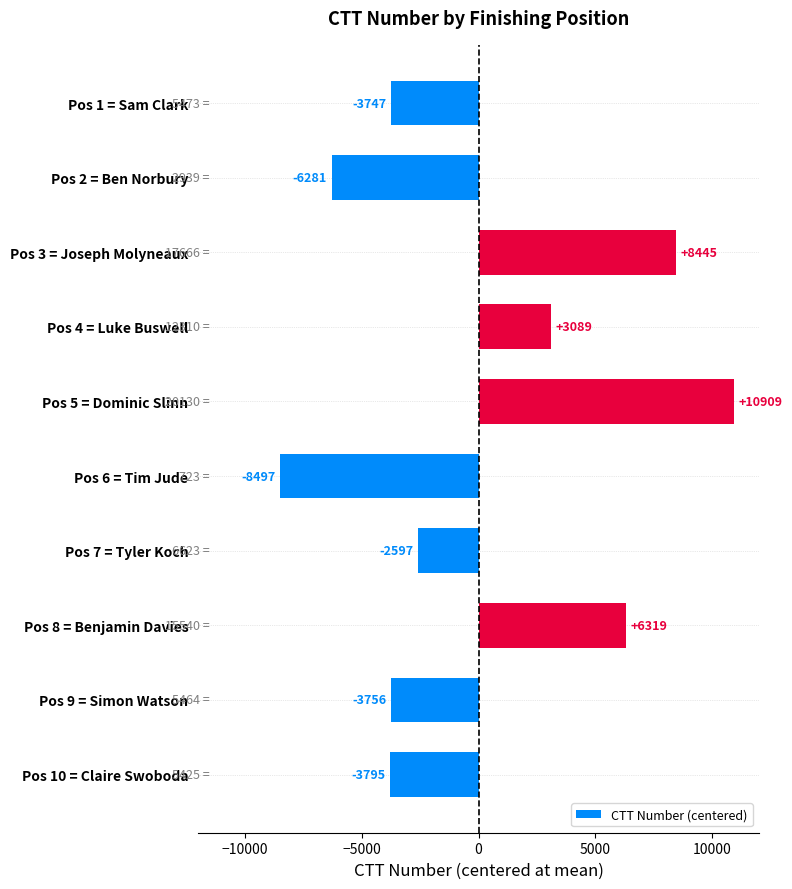

Which label corresponds to the smallest value in the chart?

Pos 6 = Tim Jude